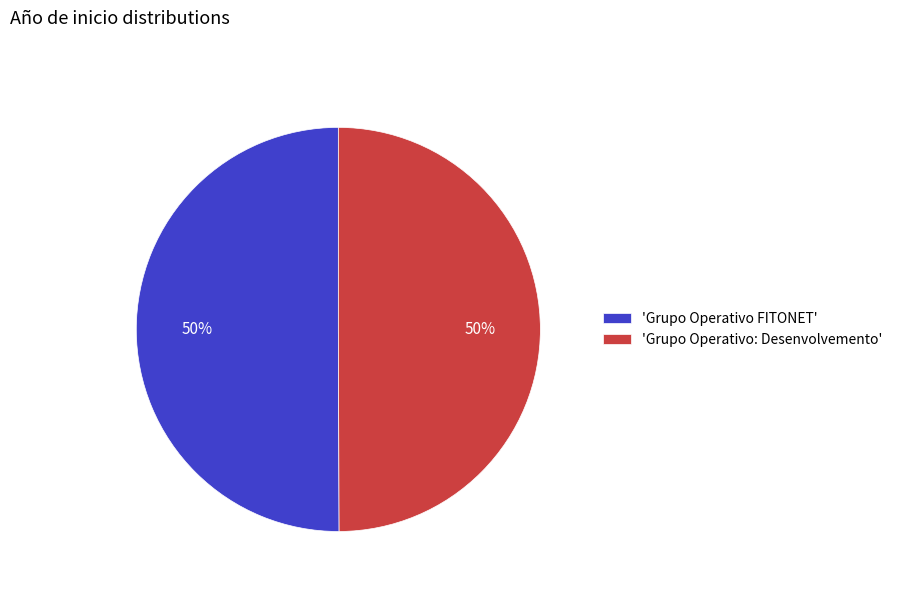

What percentage is the 'Grupo Operativo FITONET' slice, to the nearest percent?

50%